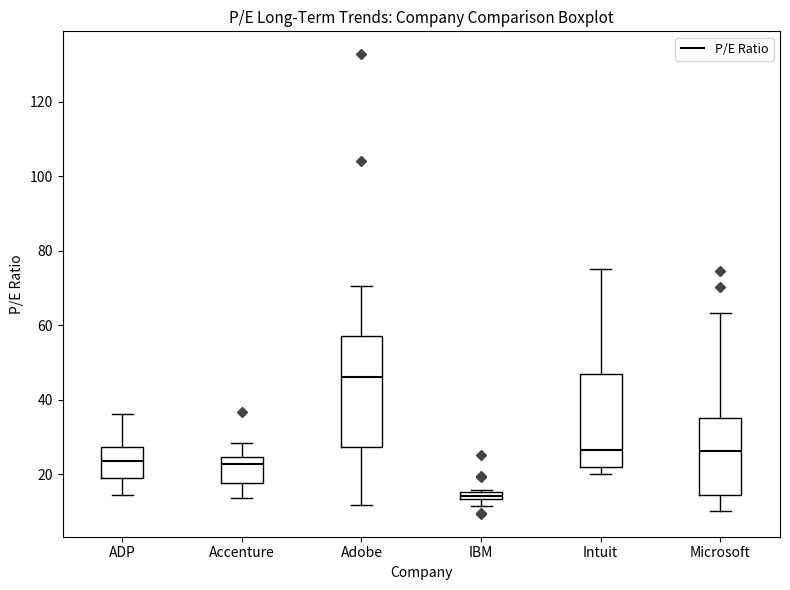

Which box is the tallest, from its lower edge to its upper edge?

Adobe